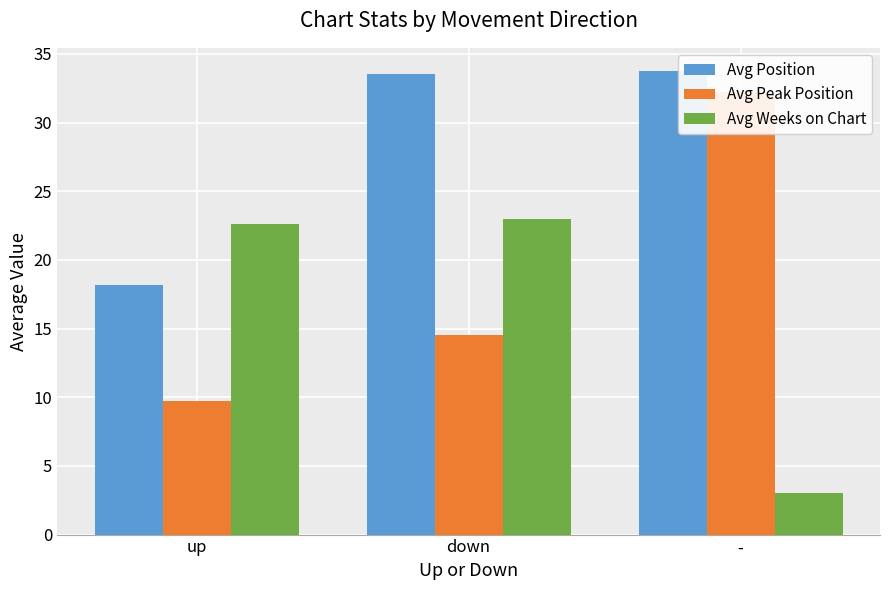

At which label is Avg Peak Position closest to 20?

down